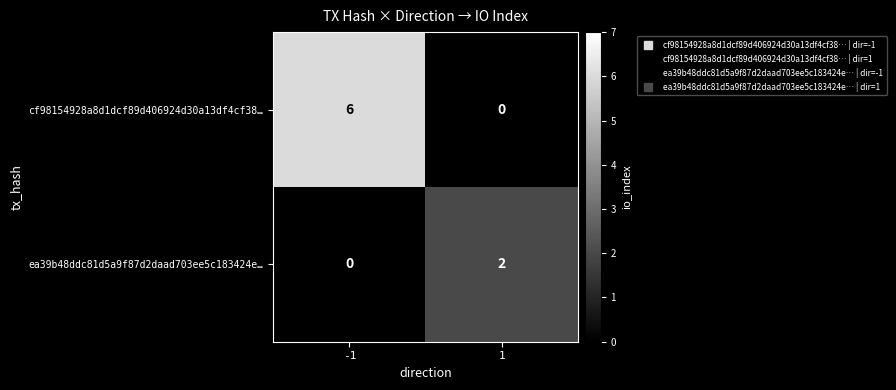

The value of ea39b48ddc81d5a9f87d2daad703ee5c183424e… at -1 is 0. True or false?

True